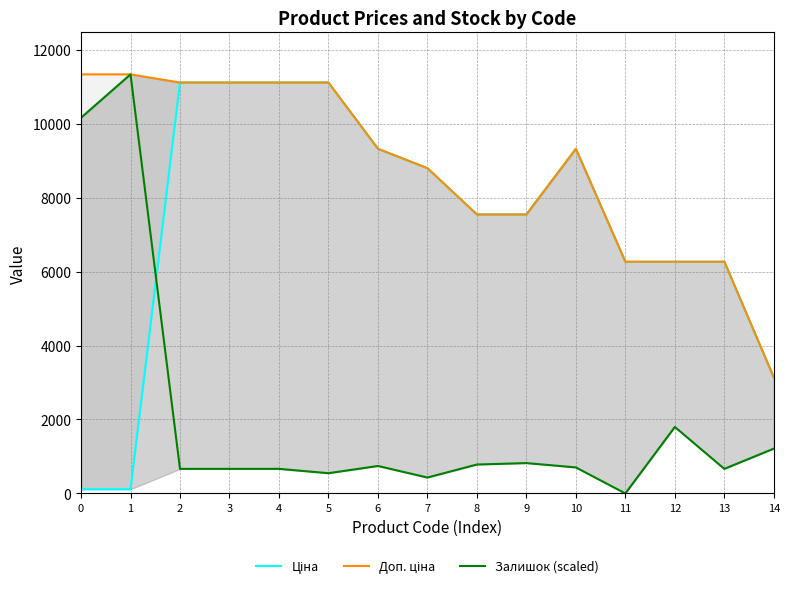

What is the difference between the maximum and minimum values in the Доп. ціна series?

8197.0